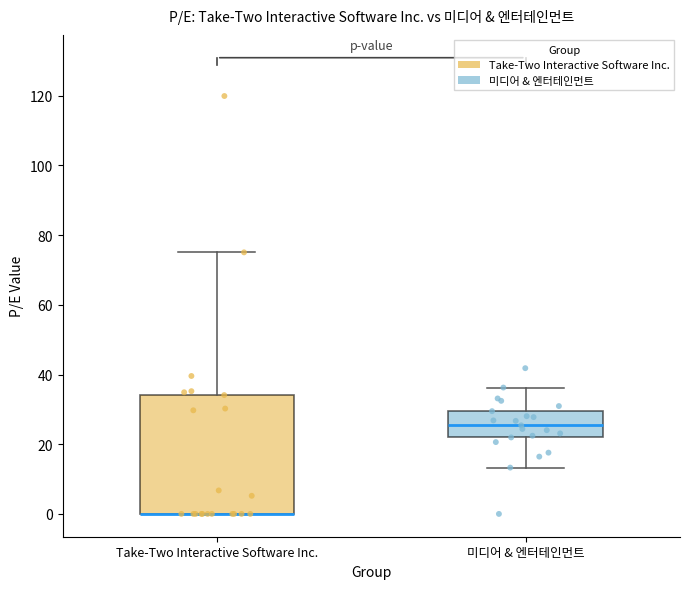

Reading left to right, transcribe this box plot: for each box, give where its median line is, the range the box spans, and where its two whiskers end, as read against the y-axis. The values are not printed on the chart, so give them approximately, as read against the axis.

Take-Two Interactive Software Inc.: median 0 (drawn on the box's lower edge), box 0 to 34, whiskers 0 to 76
미디어 & 엔터테인먼트: median 26, box 22 to 30, whiskers 14 to 36